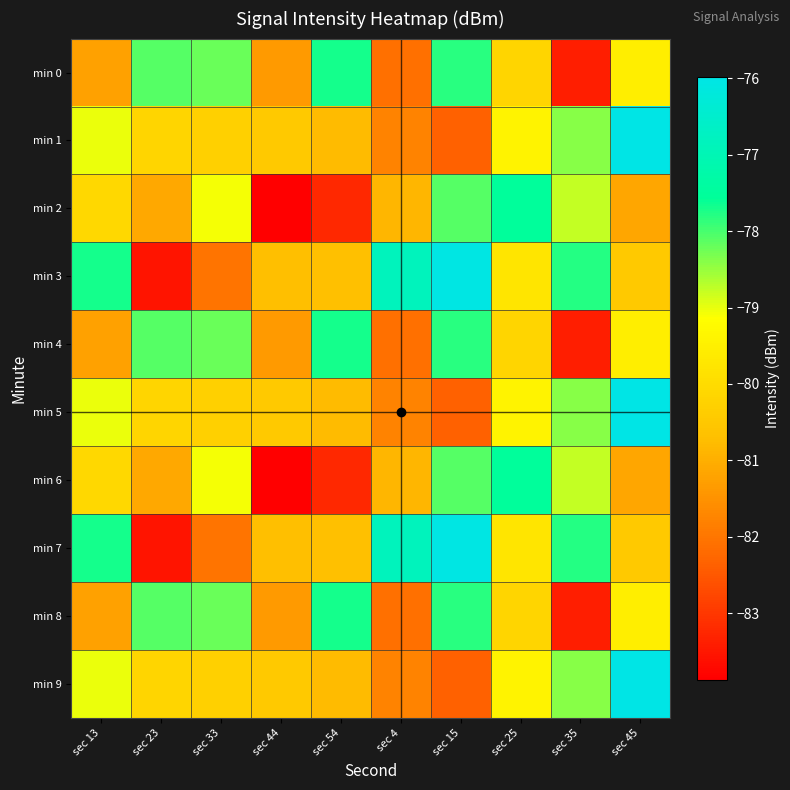

At which category is the sum across all series the highest?

sec 15